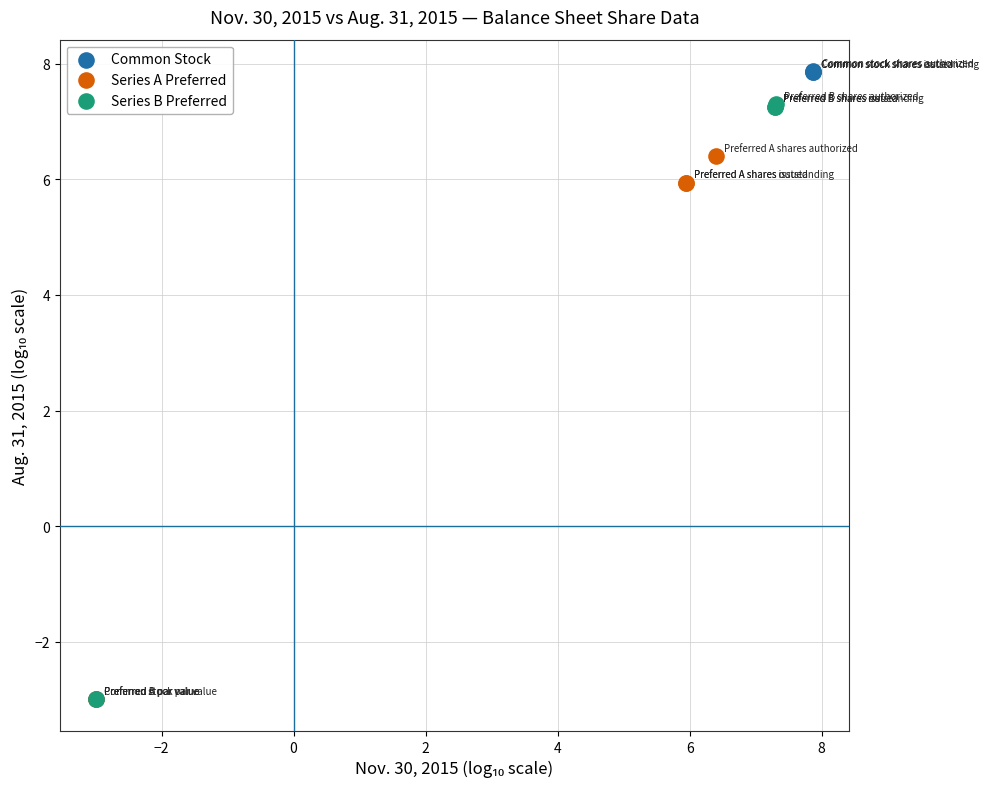

Which series has the widest spread of Y values?

Common Stock